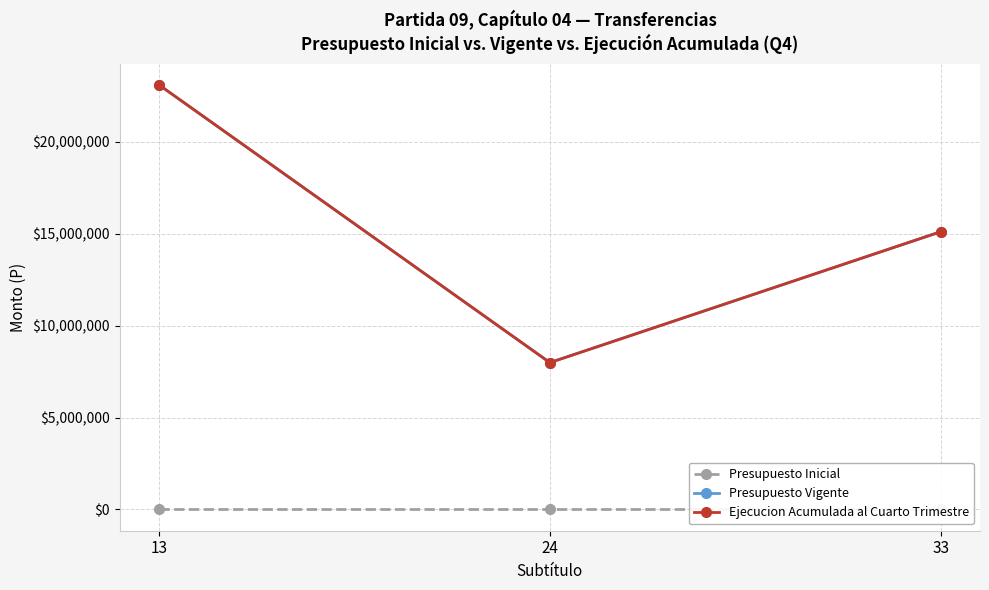

What is the sum of all Ejecucion Acumulada al Cuarto Trimestre values?

46212540